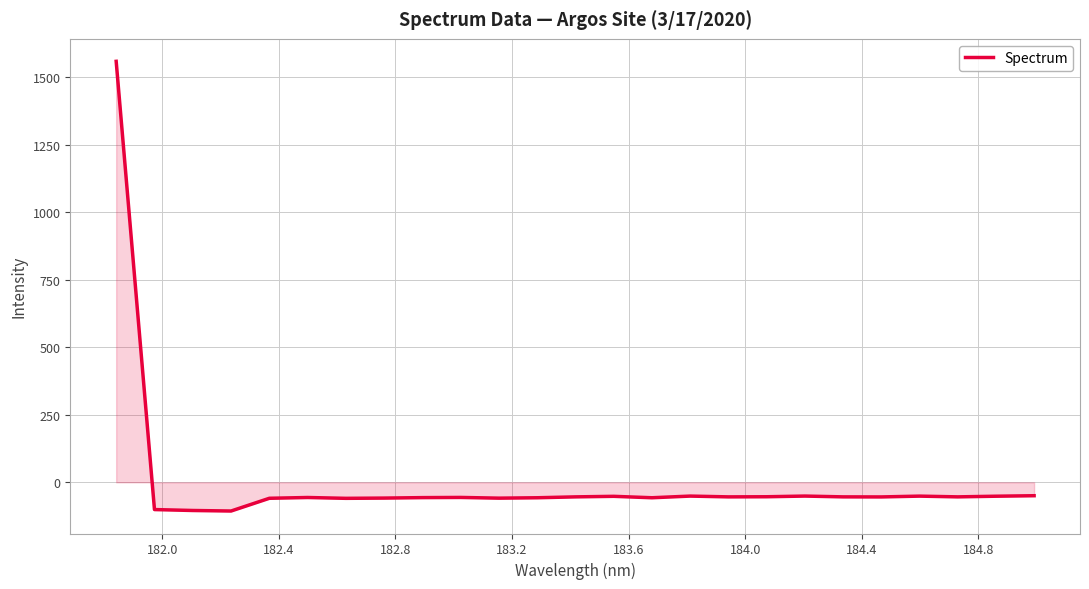

What is the difference between the maximum and minimum values?

1664.7